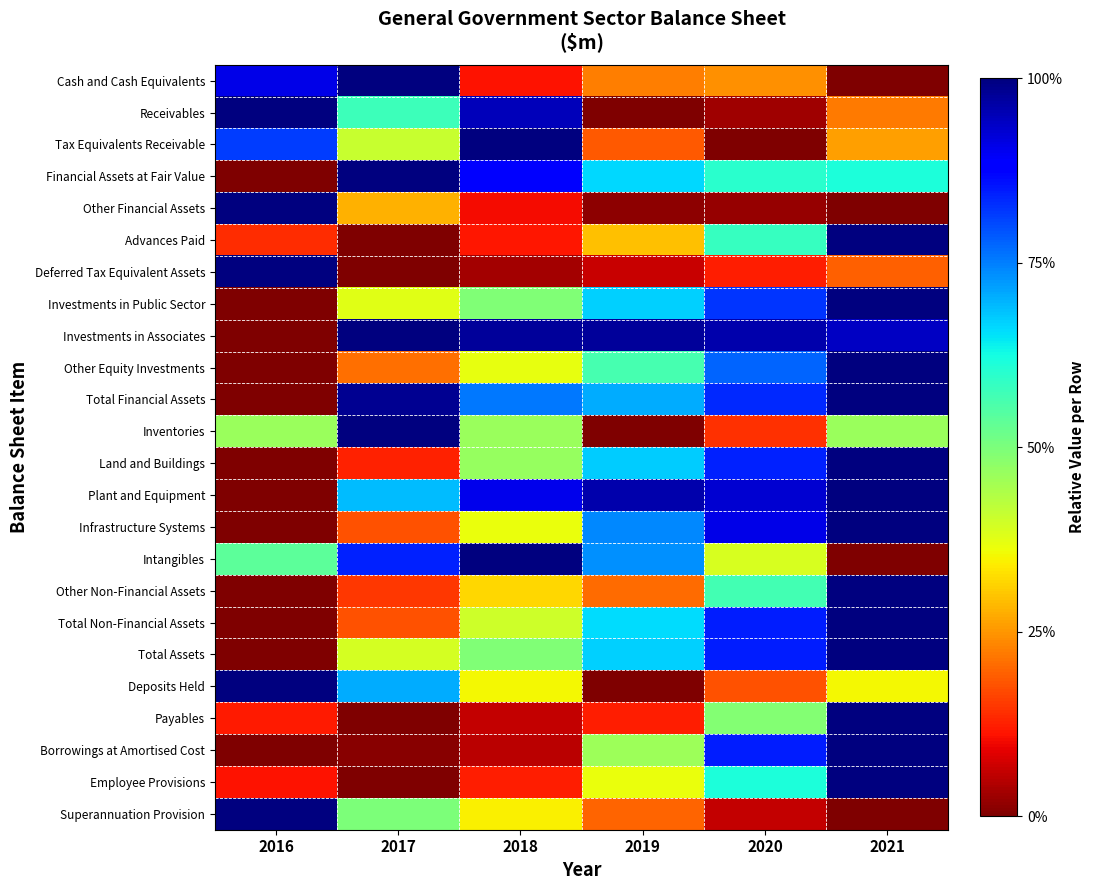

Which has a higher value, 2021 or 2018?

2018